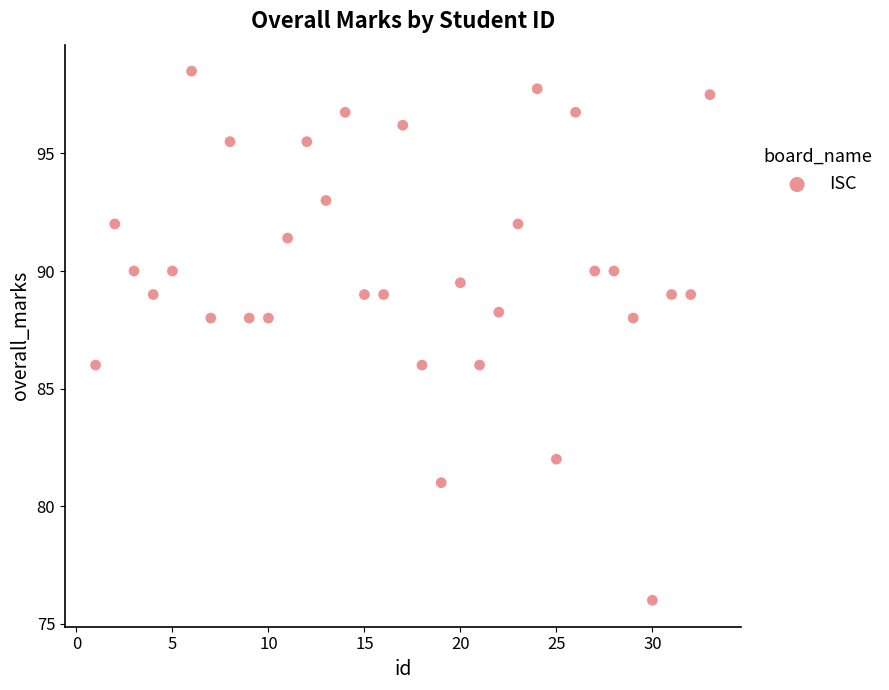

What is the range of Y values (max minus min)?

22.5